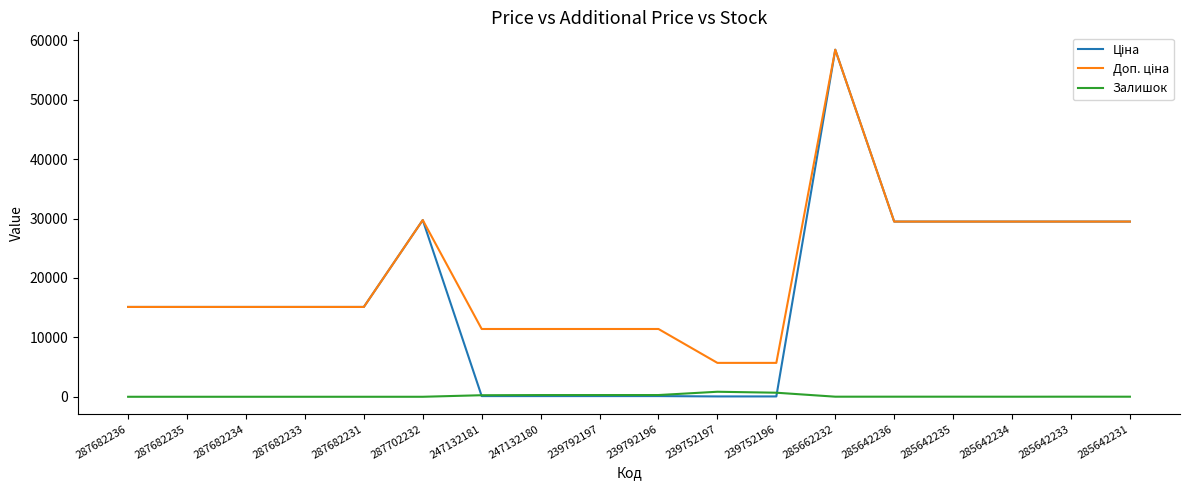

What is the greatest value displayed?

58426.5